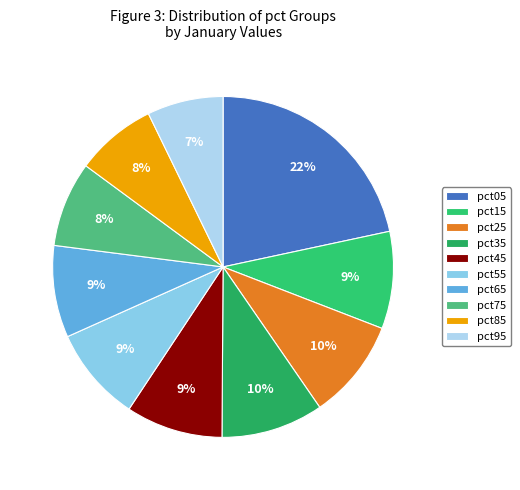

Count the number of slices in the pie.

10